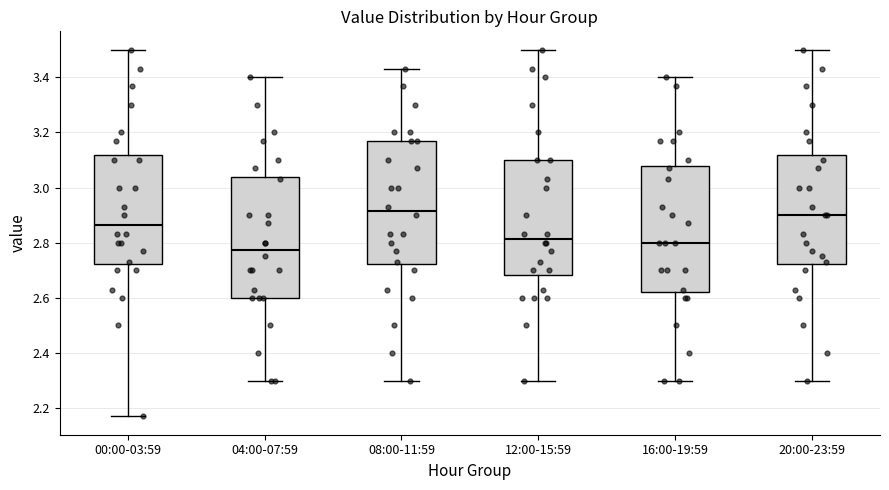

Where does the median line of the box for 20:00-23:59 sit on the y-axis? The values are not printed on the chart, so give them approximately, as read against the axis.

2.90